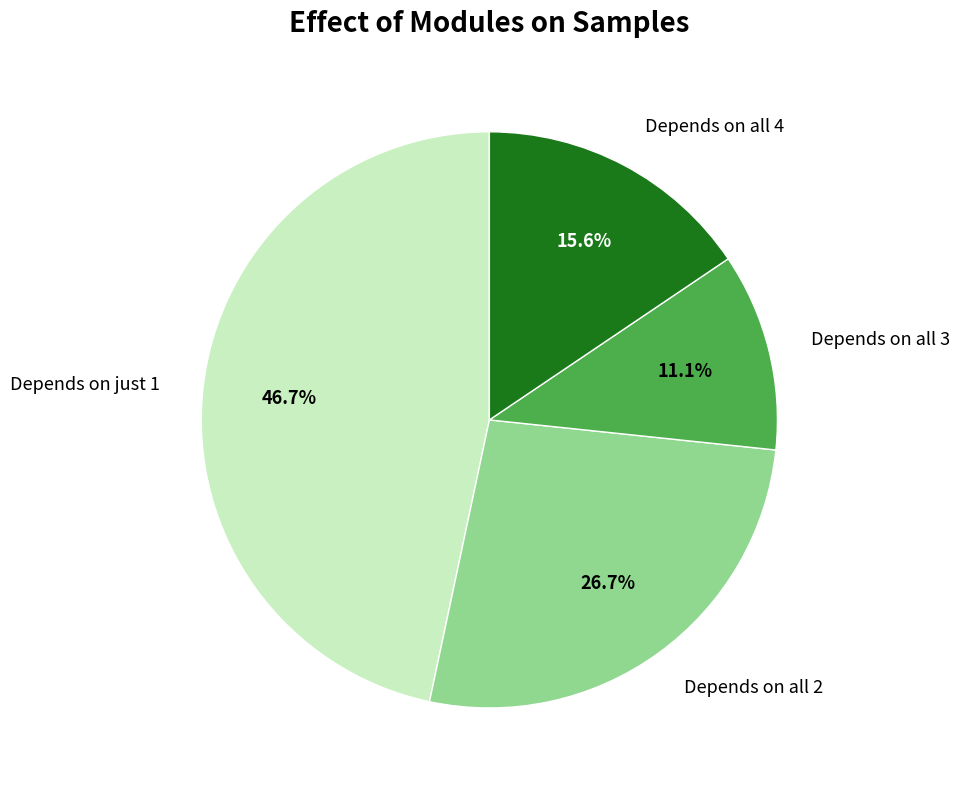

What is the largest slice in the pie chart?

Depends on just 1